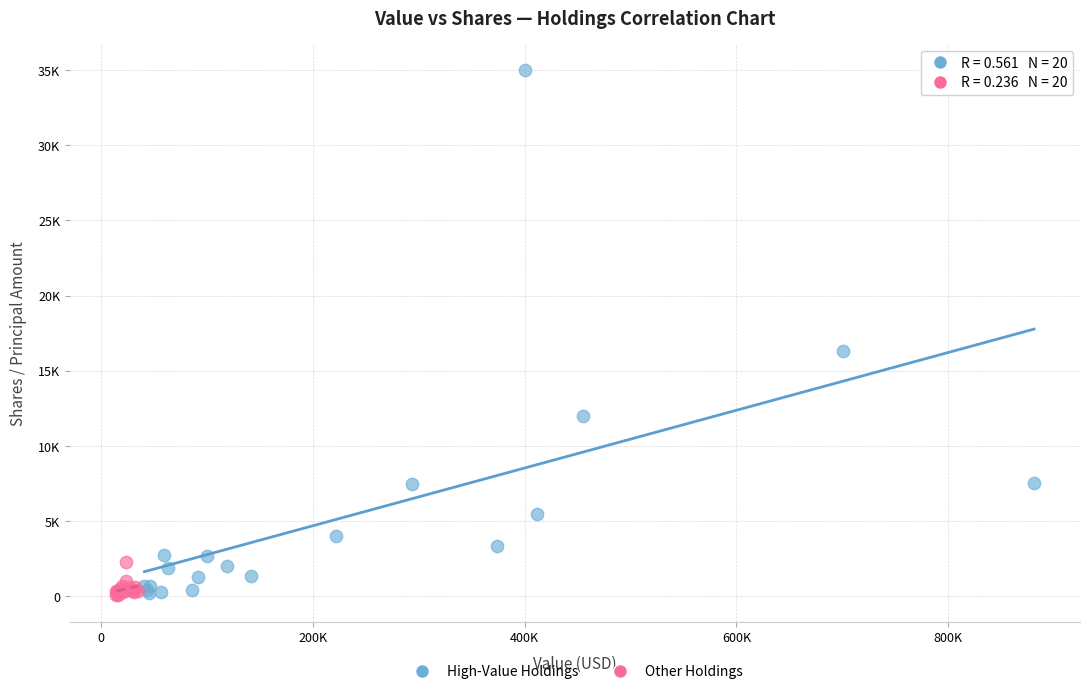

What are all the series names shown in the legend?

High-Value Holdings, Other Holdings